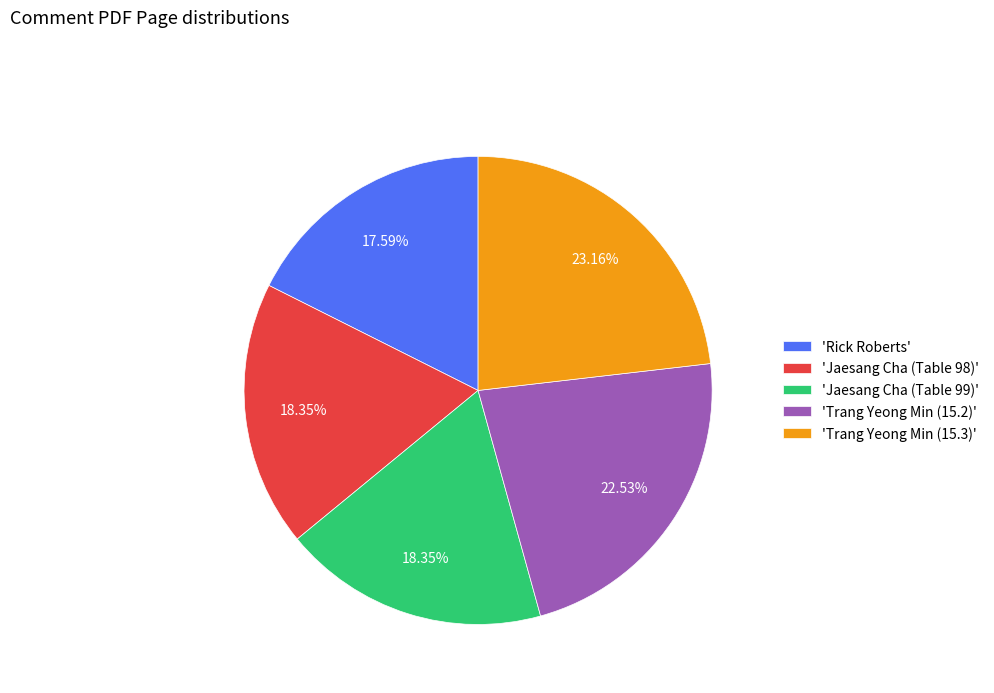

What is the ratio of the value at 'Jaesang Cha (Table 98)' to the value at 'Rick Roberts'?

1.0